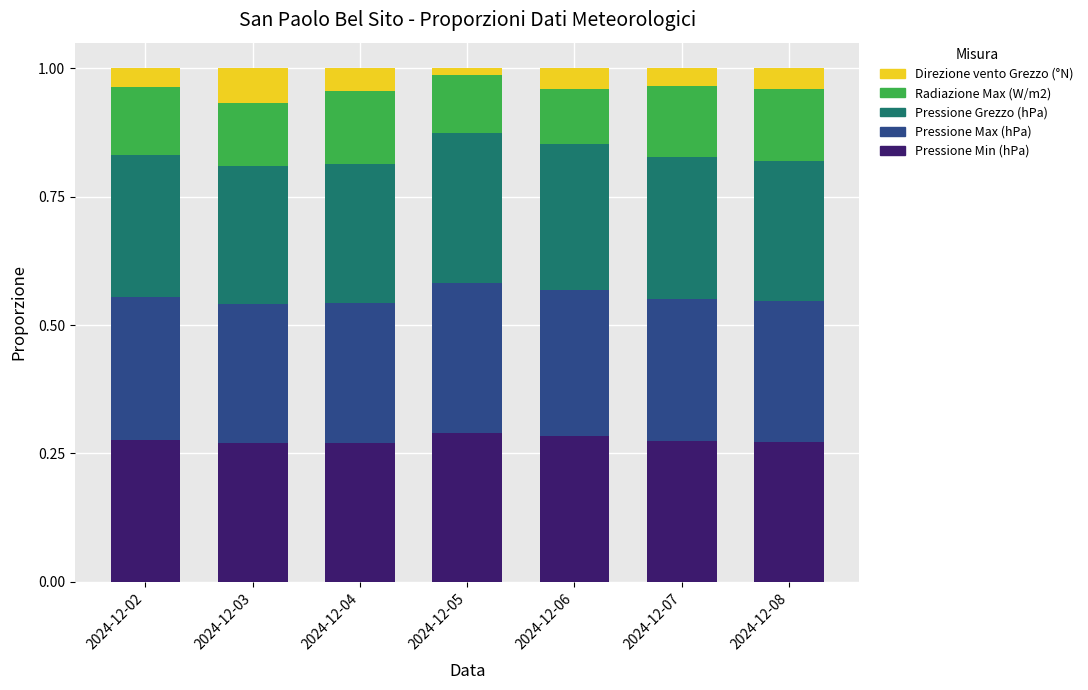

Which has a higher value, 2024-12-03 or 2024-12-06?

2024-12-06